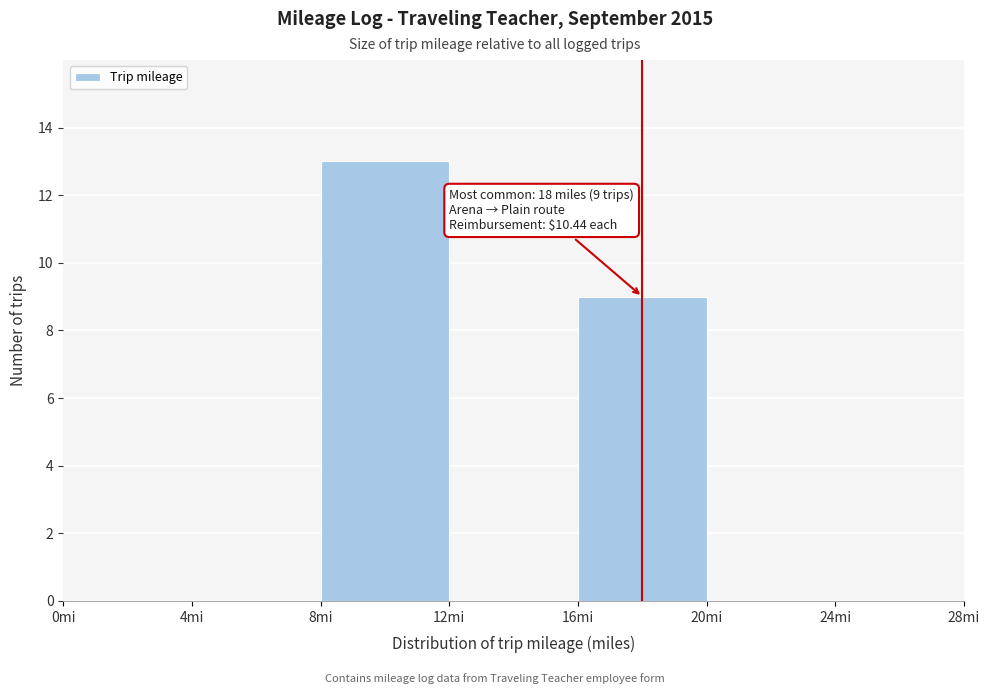

Over which range of the x-axis is the bar tallest?

8 to 12